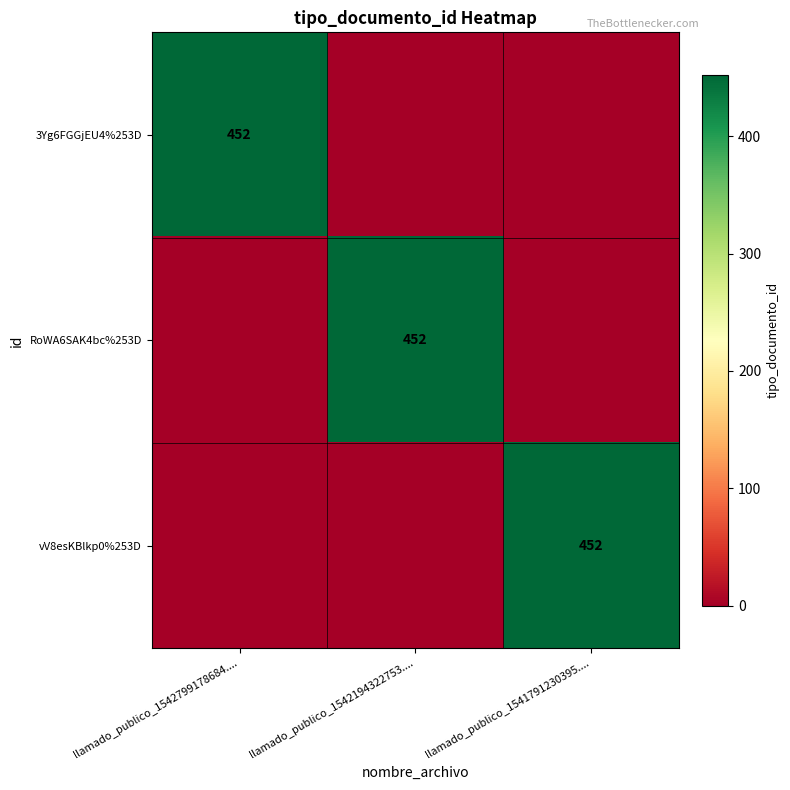

Is it true that RoWA6SAK4bc%253D equals 452 at llamado_publico_1542194322753....?

True